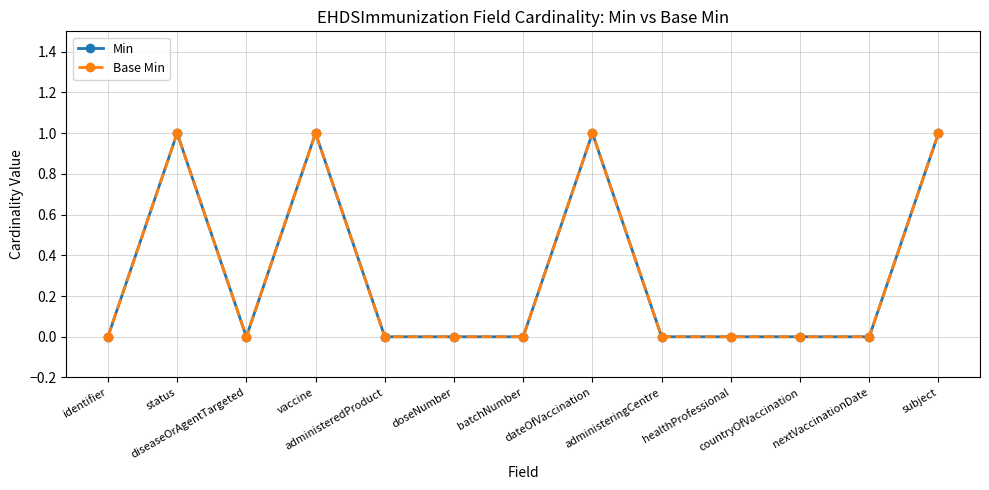

Does the chart have visible grid lines?

Yes